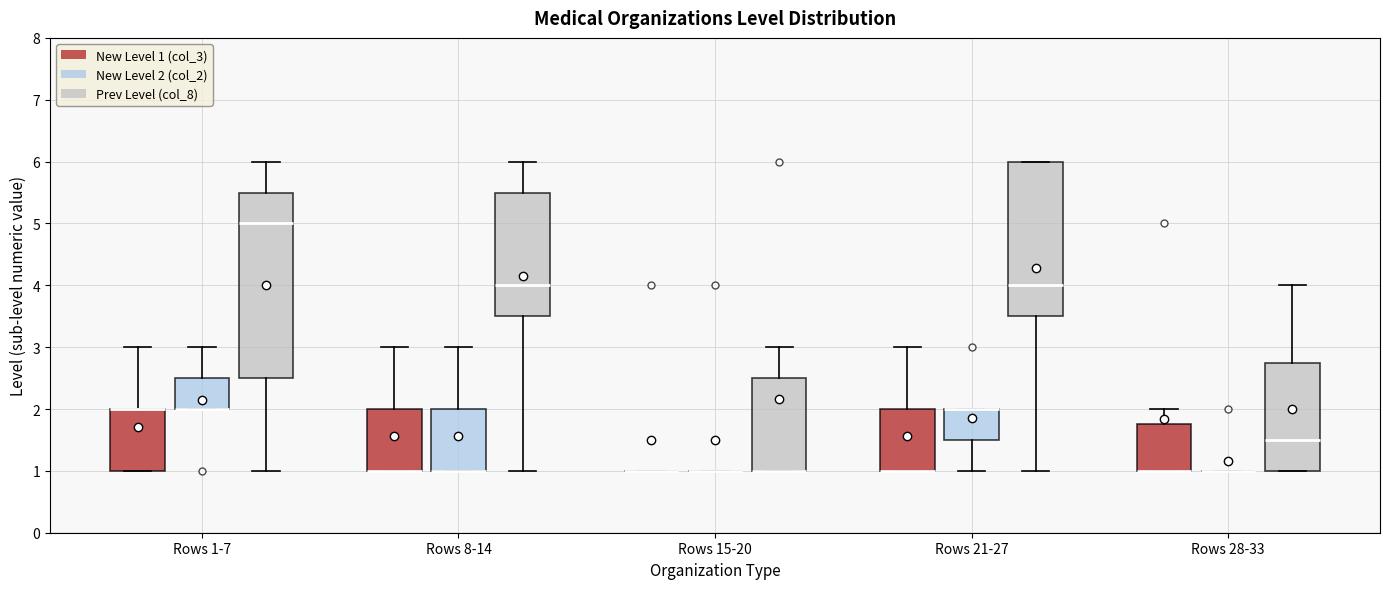

Comparing the boxes themselves (not the whiskers), which one is the tallest?

Rows 1-7 (Prev Level (col_8))